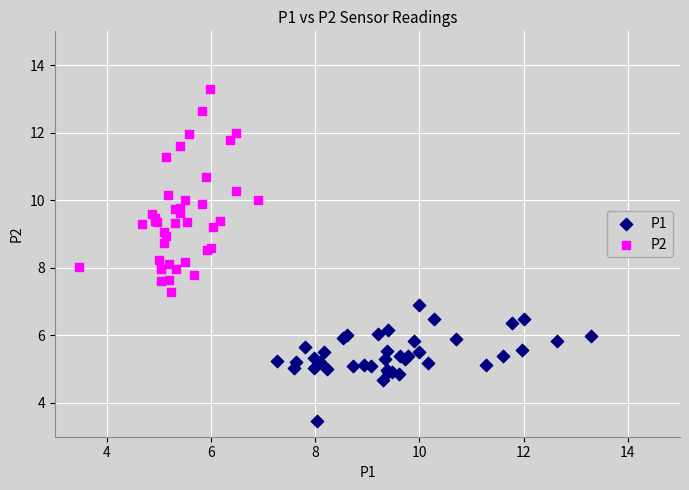

Which series contains the highest Y value?

P2